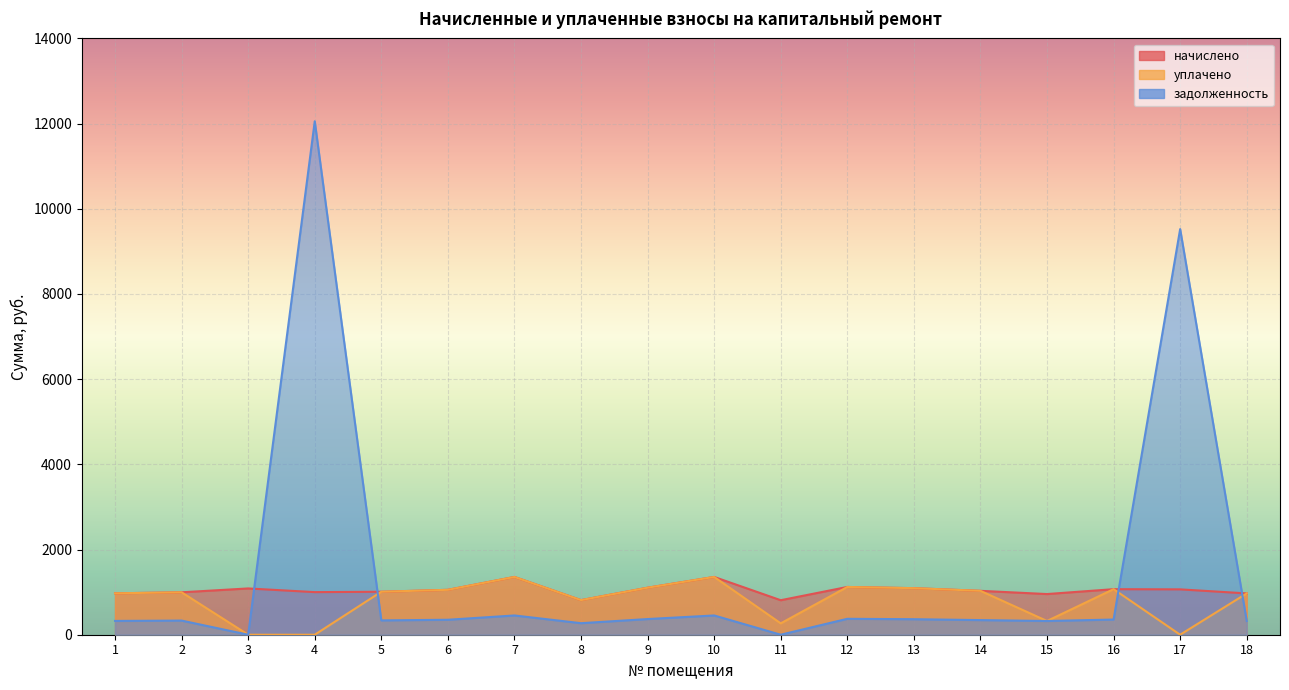

Is the value of задолженность at 11 greater than the value of уплачено at 17?

No